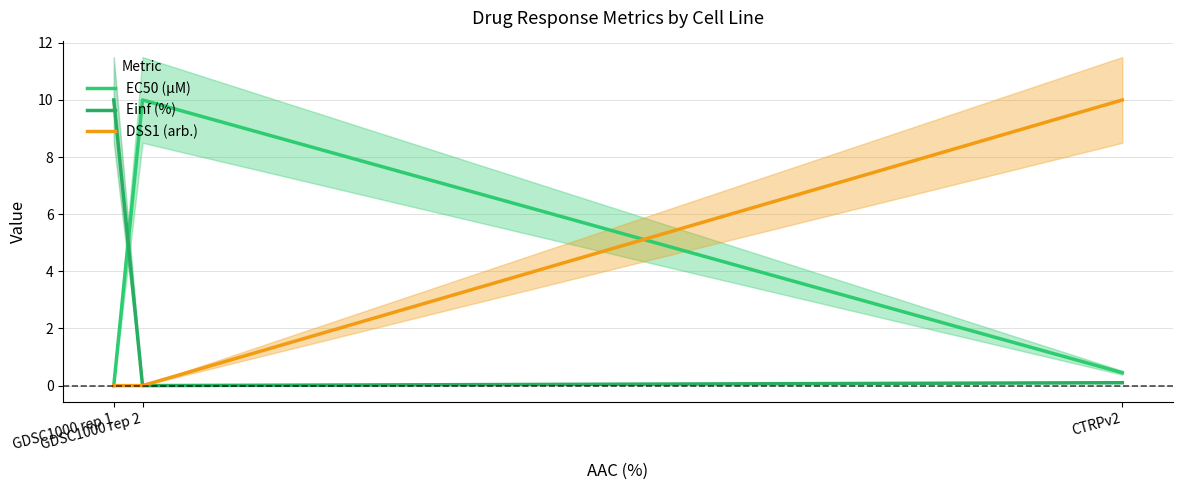

What is the average value of the DSS1 (arb.) series?

3.3